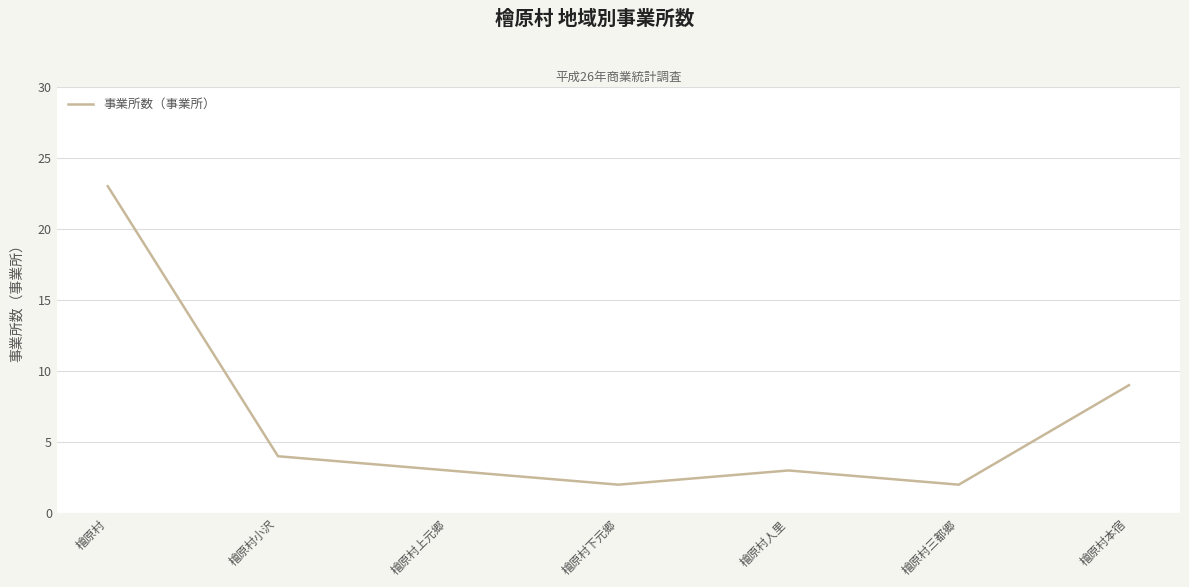

Which category has the highest value across all series?

檜原村